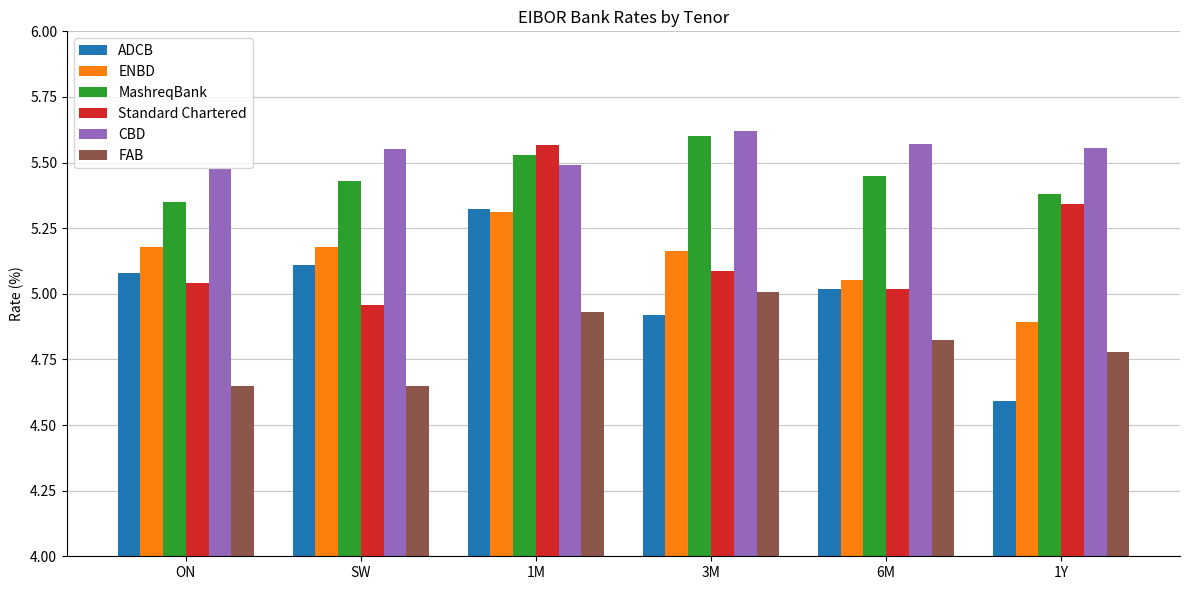

What is the difference between the second highest and second lowest values in the ADCB series?

0.2